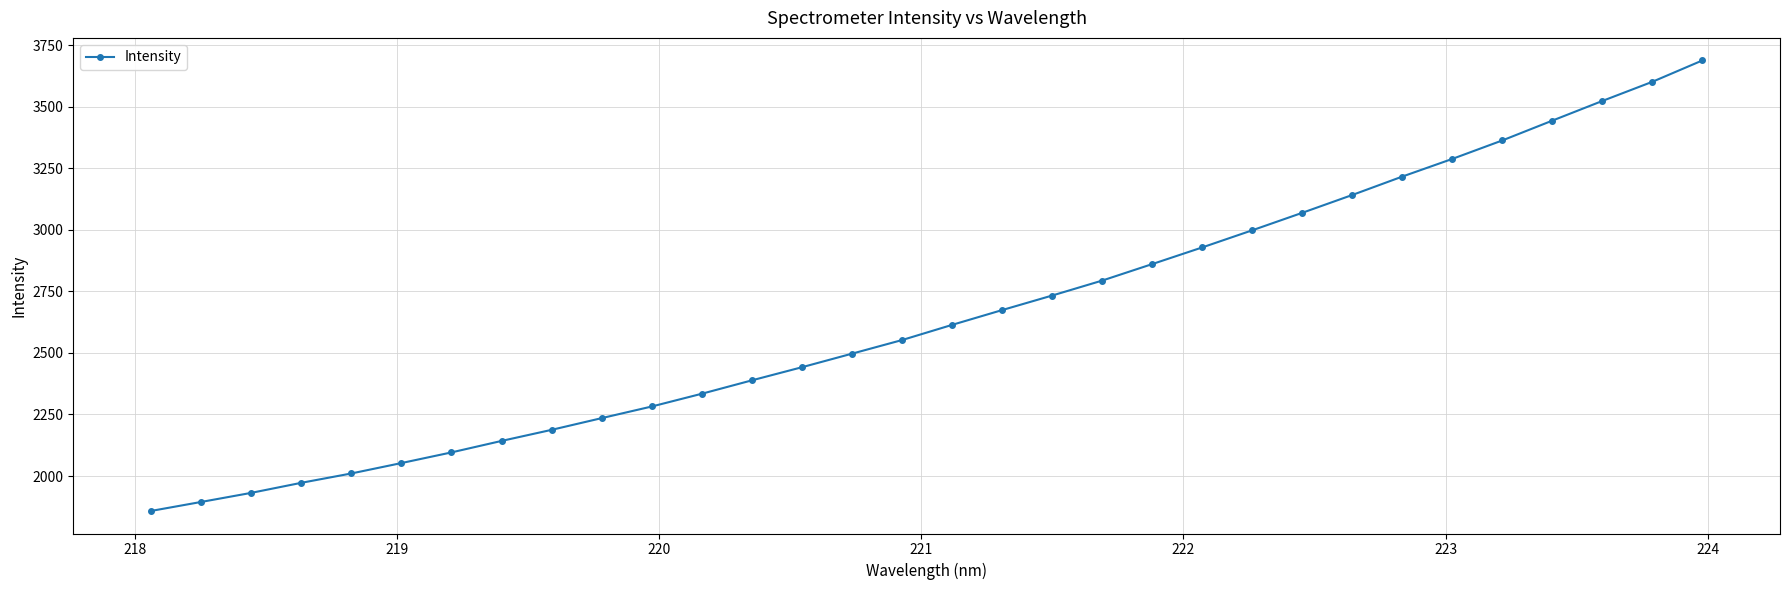

What is the value of the 29th point from the left?

3443.4